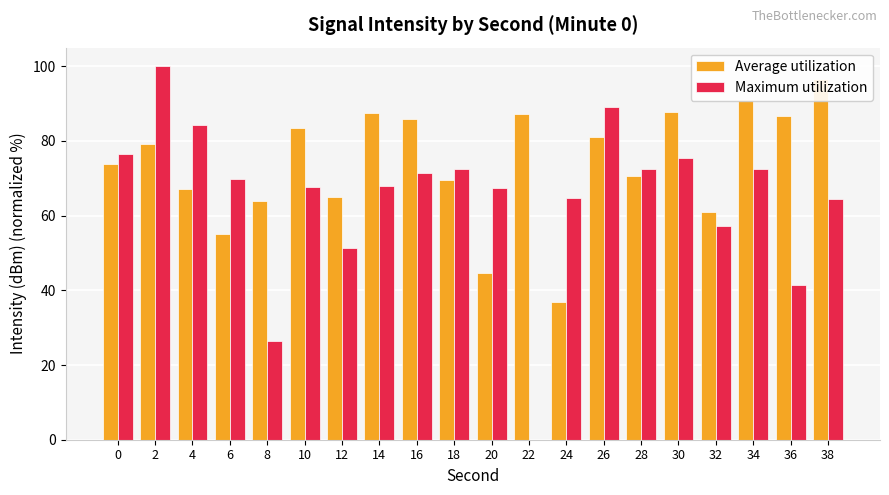

At which category is the sum across all series the highest?

2